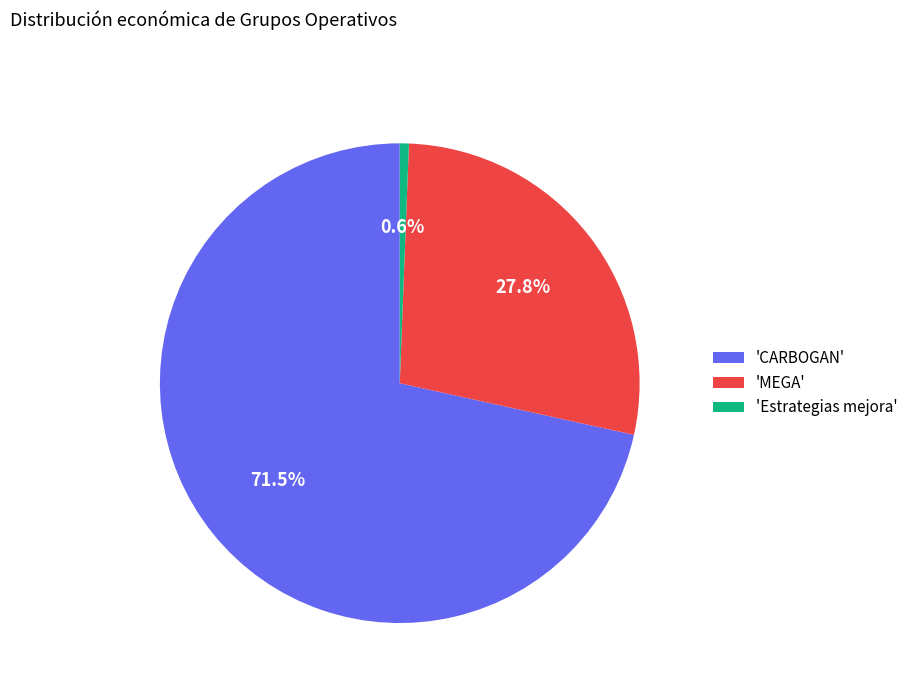

Rank the categories by value from highest to lowest.

'CARBOGAN', 'MEGA', 'Estrategias mejora'